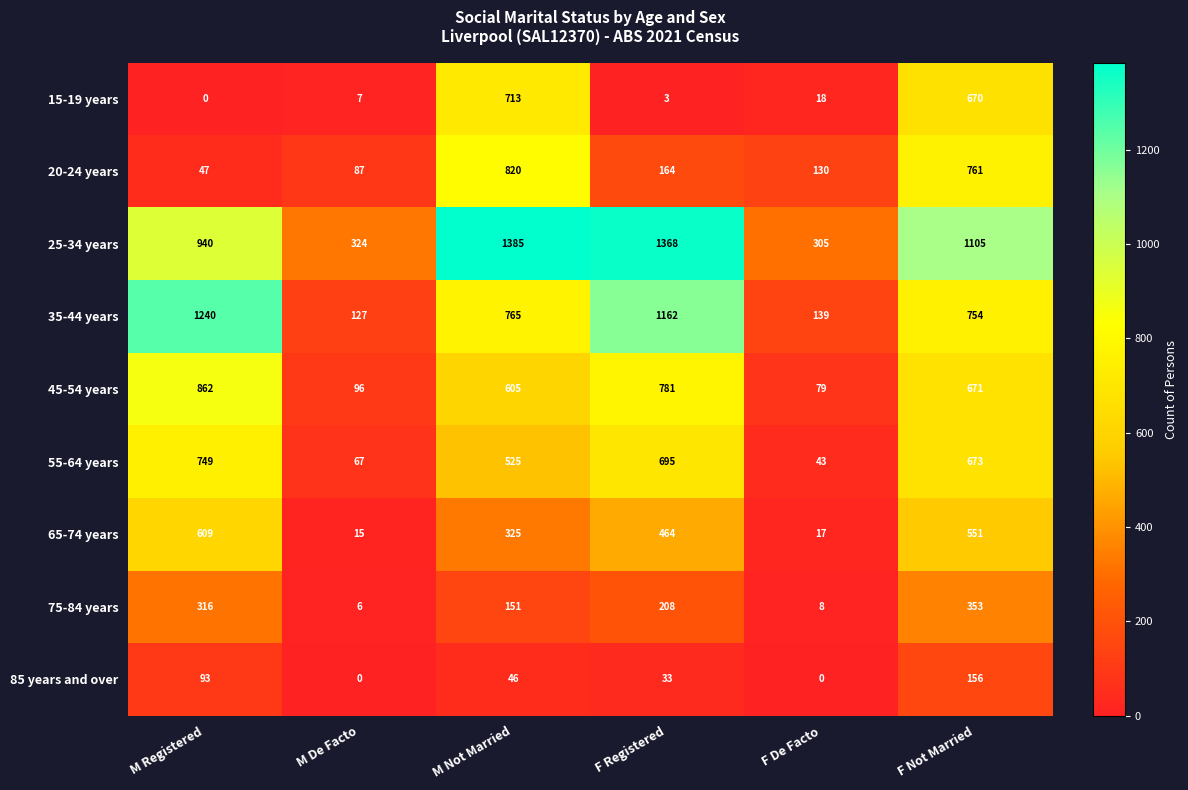

How many values in the 45-54 years series are below 671?

3